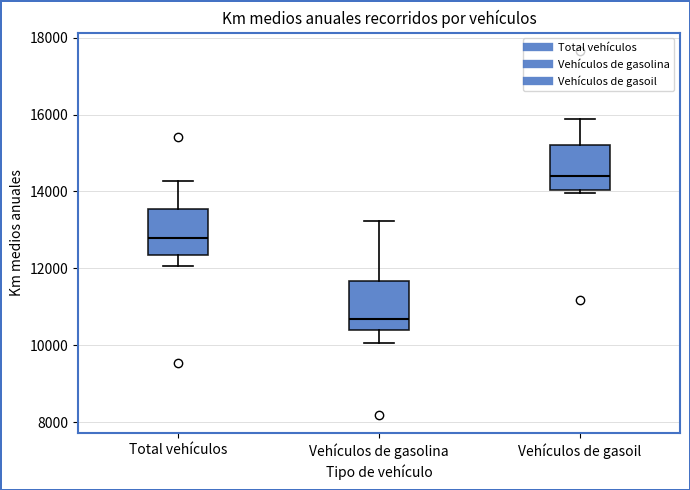

Which box has the highest median line?

Vehículos de gasoil